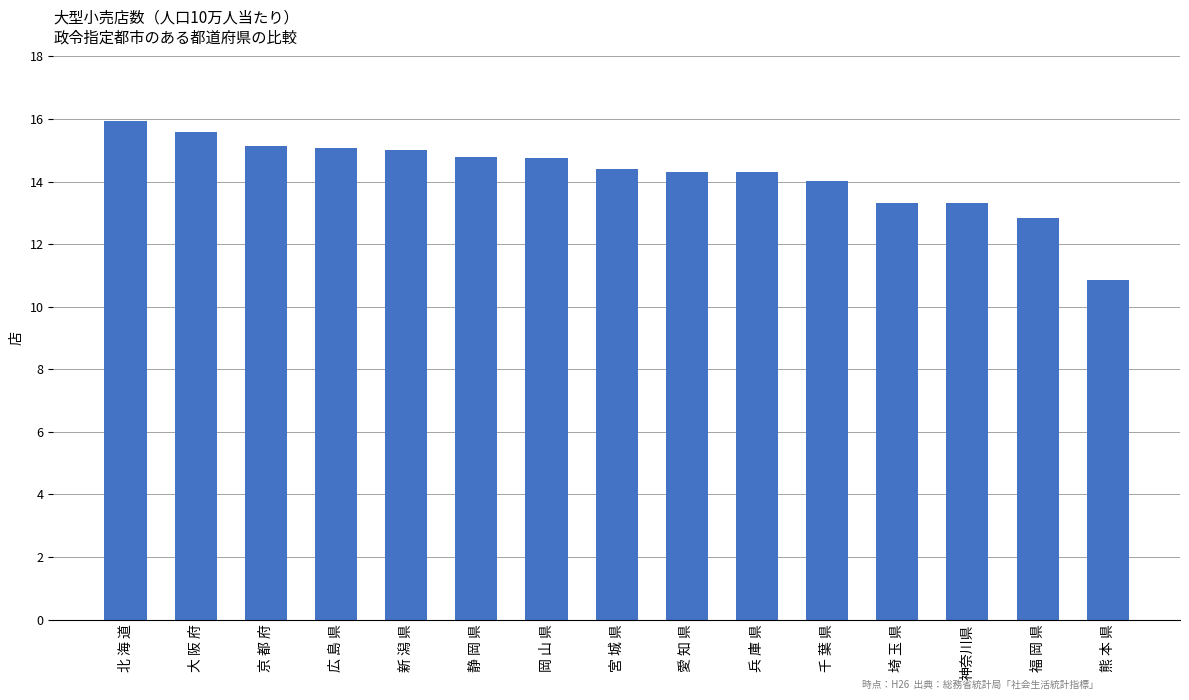

What is the smallest value displayed?

10.9